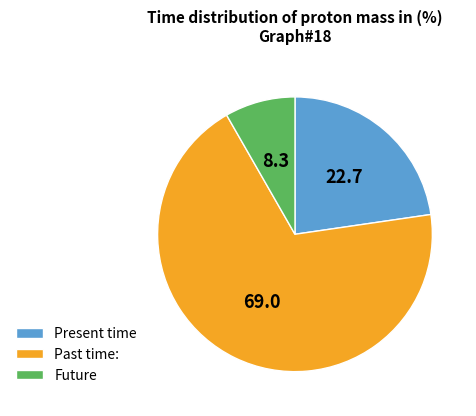

How many slices are in this pie chart?

3